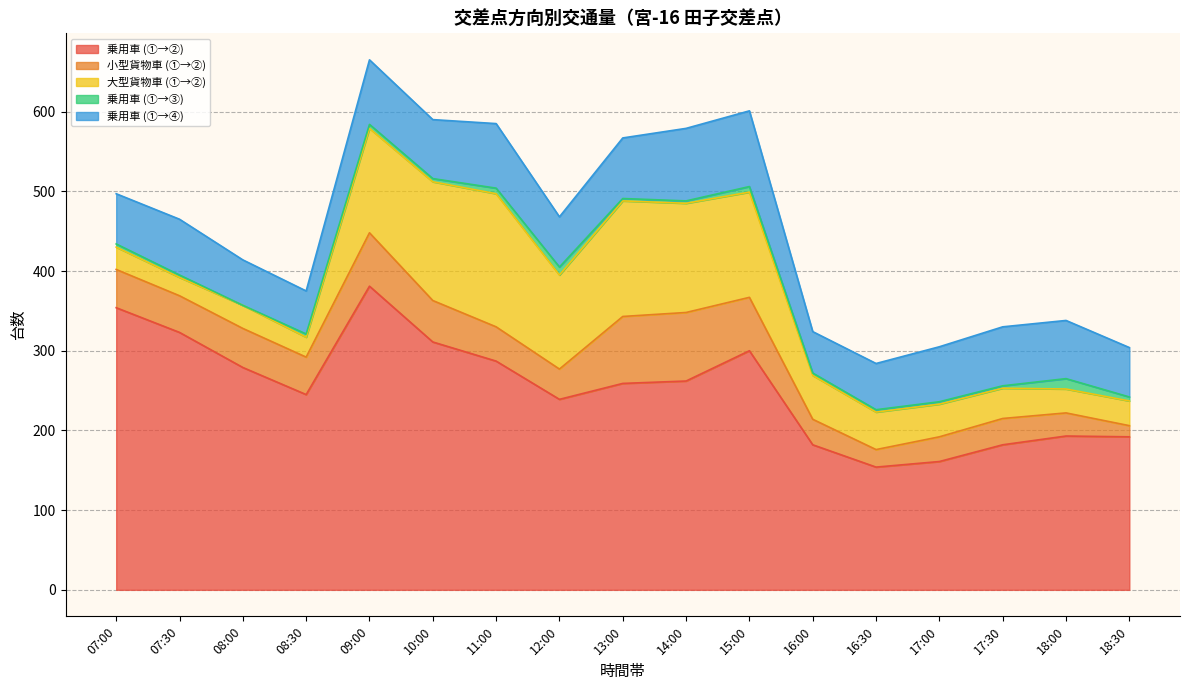

What position from the right is 09:00?

13